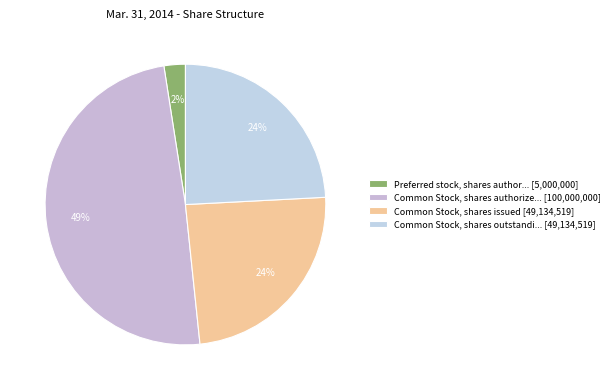

Is there a majority slice in this chart?

No